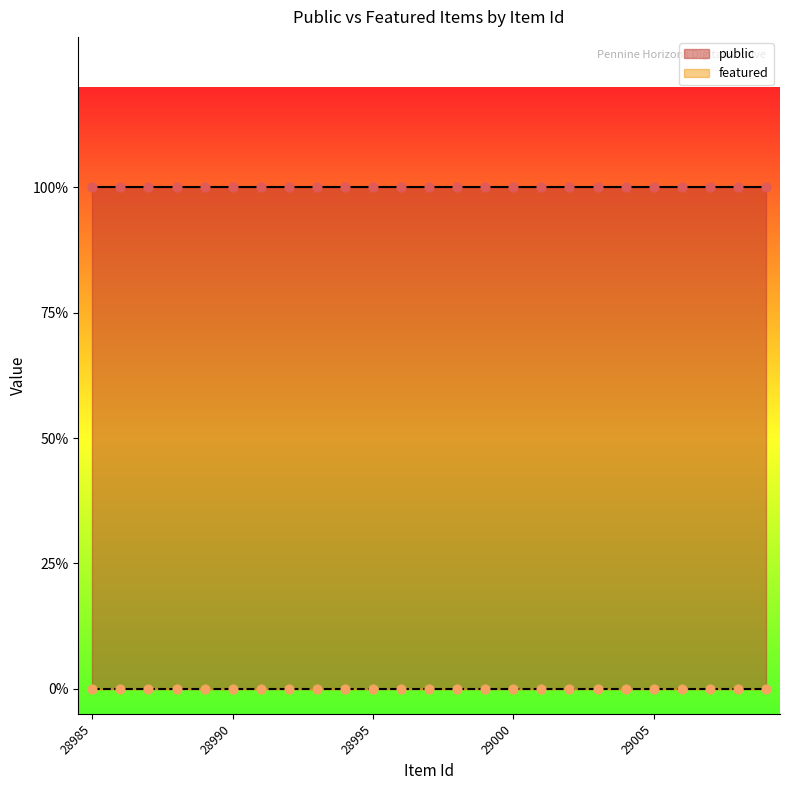

Is the value of featured at 28996 greater than the value of public at 28991?

No